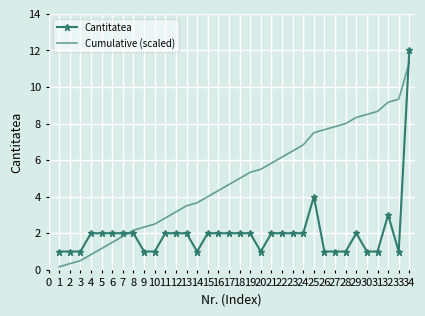

How many intersections are there between Cantitatea and Cumulative (scaled)?

2